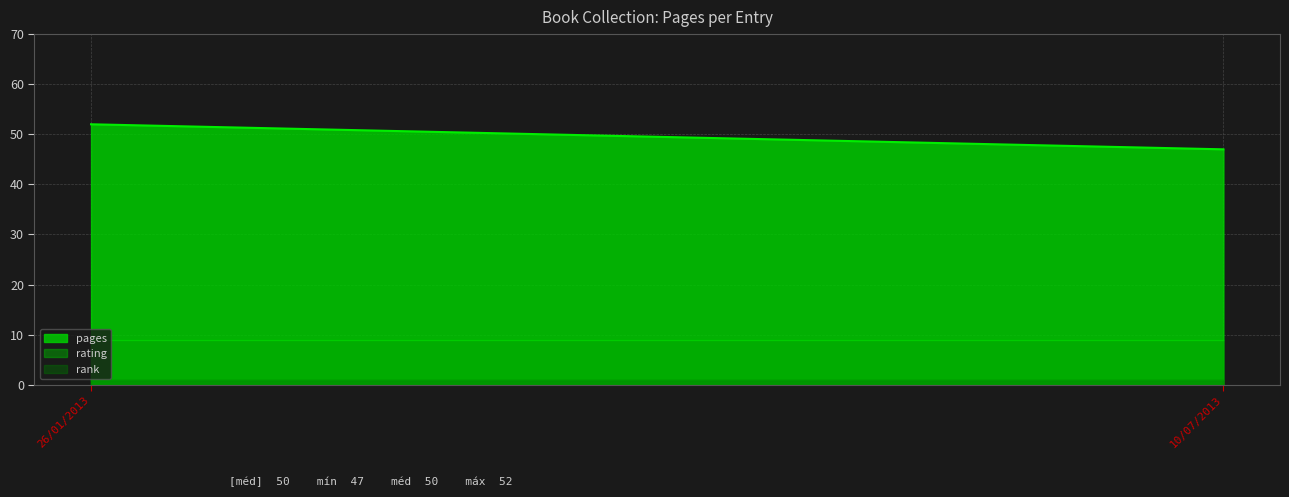

At which category is the sum across all series the highest?

26/01/2013